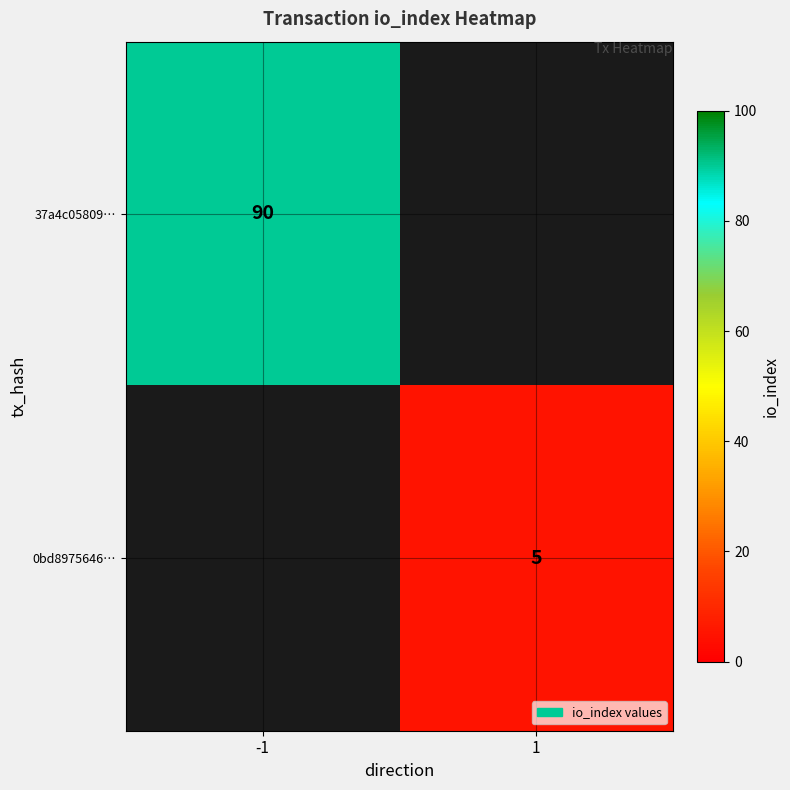

Is it true that 37a4c05809… equals 152 at -1?

False